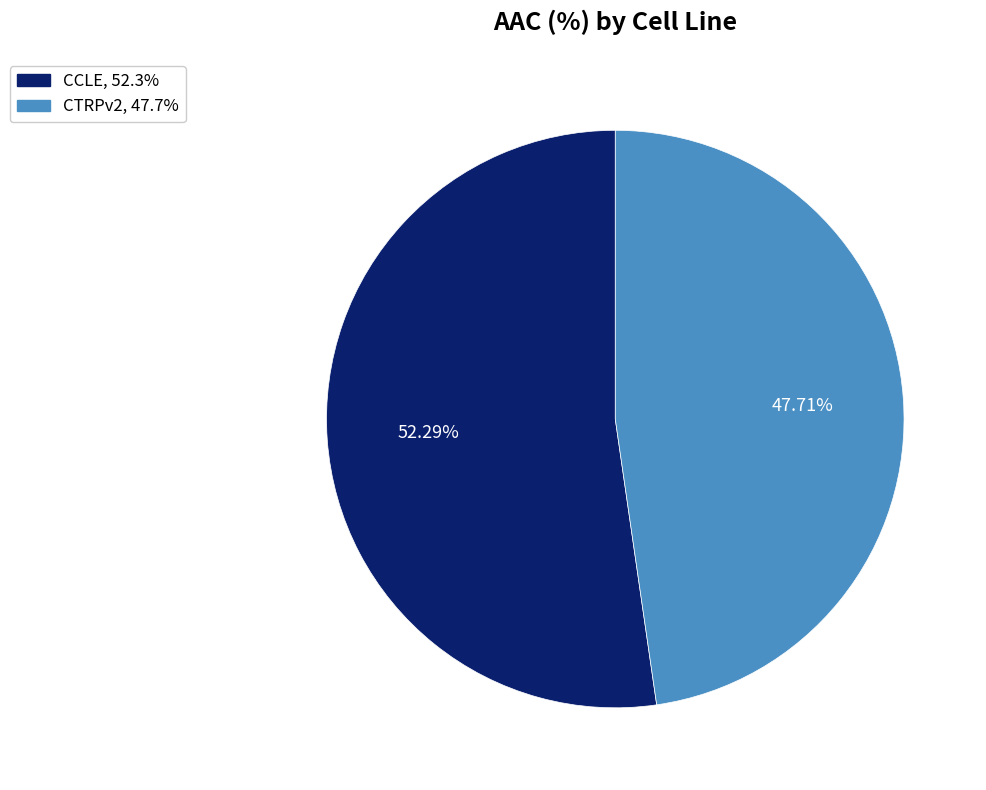

To the nearest percent, what is the average slice percentage?

50%